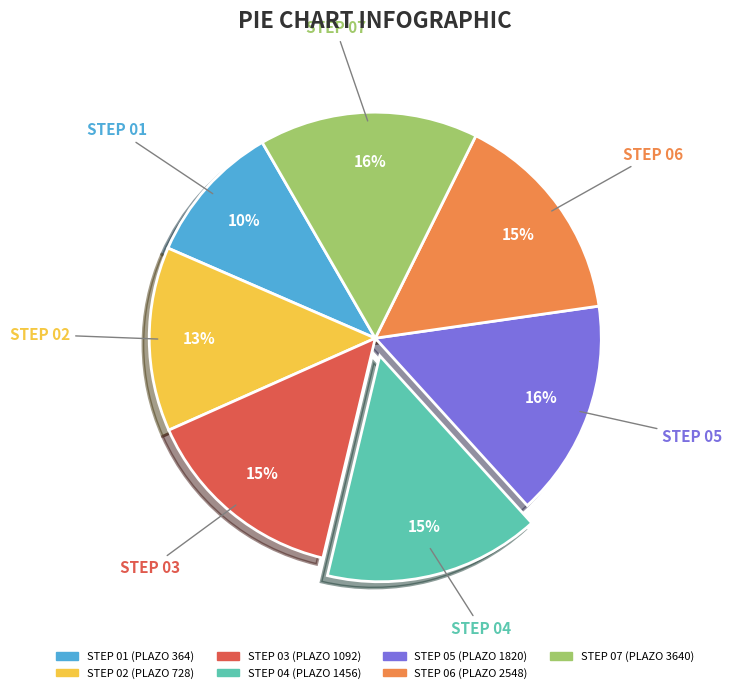

Is STEP 03 the majority of the pie?

No